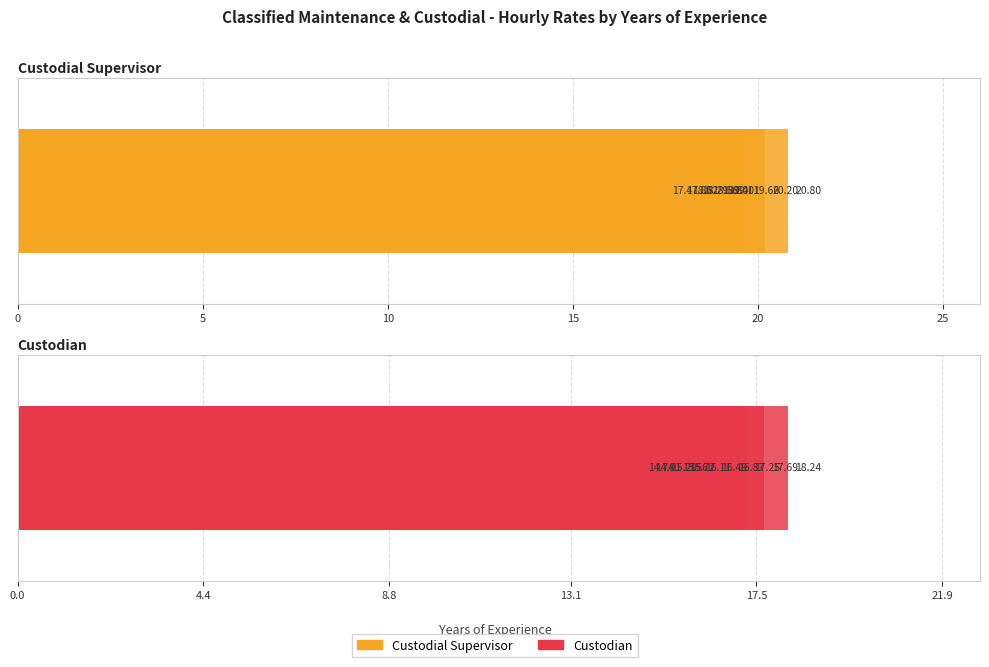

What is the value of the Custodian bar at the 8th from the left?

16.9